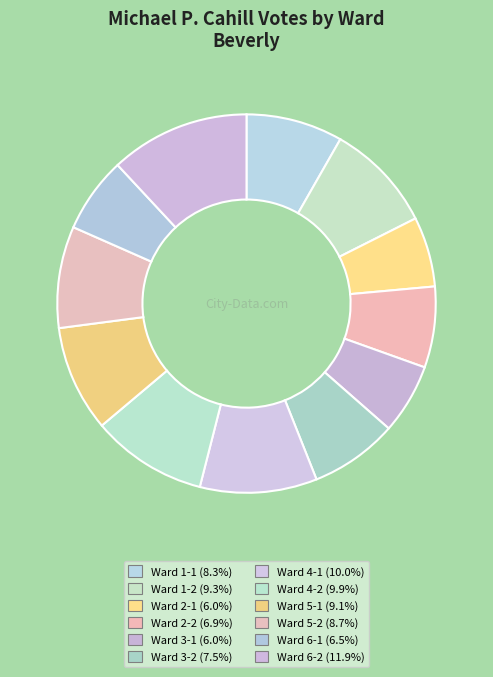

How many slices are in this pie chart?

12